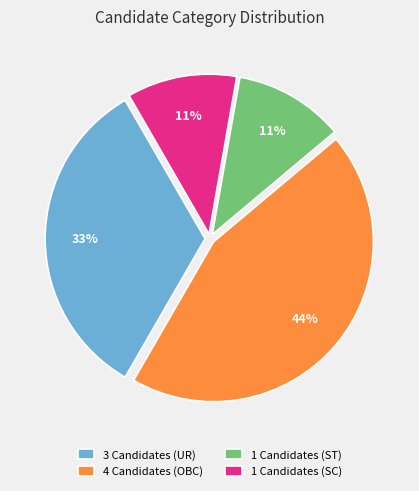

Does any single category account for the majority?

No